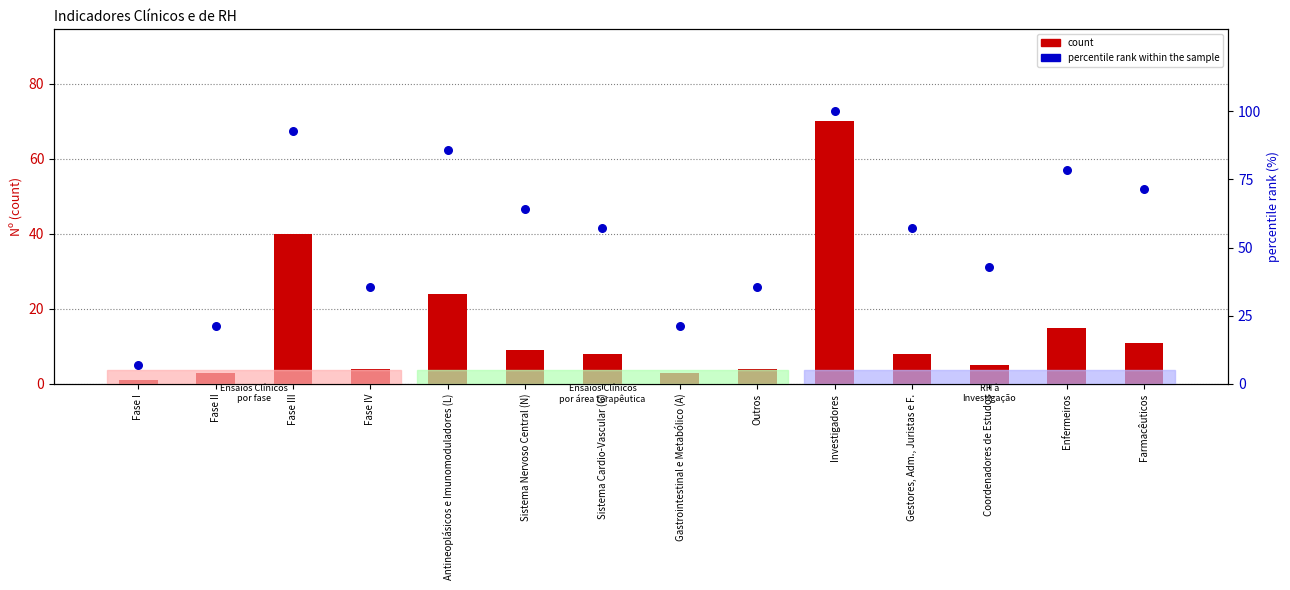

Which series has the largest total across all categories?

percentile rank within sample